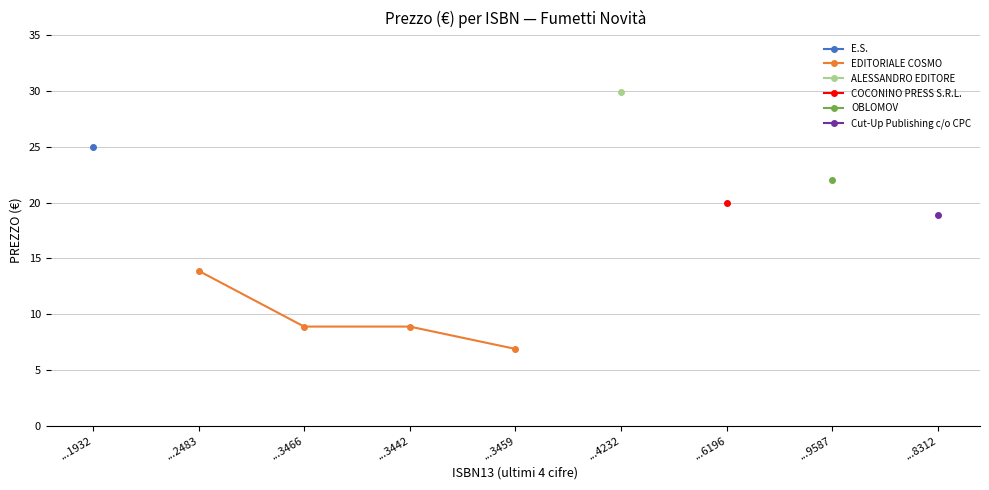

True or false: EDITORIALE COSMO has more than 1 points higher than both neighbors.

False